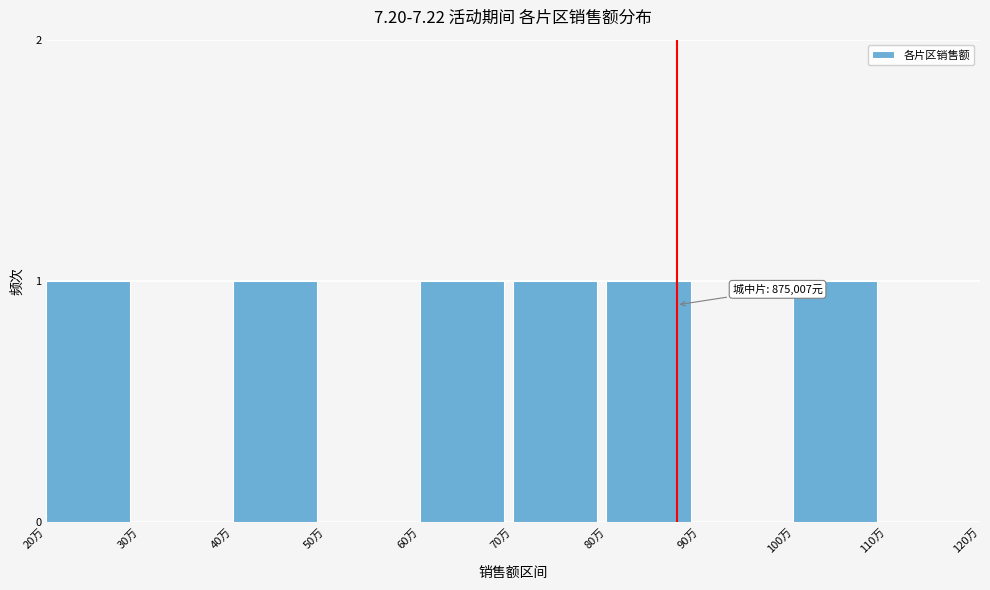

Reading left to right, extract all data points from this chart.

20万=1	30万=0	40万=1	50万=0	60万=1	70万=1	80万=1	90万=0	100万=1	110万=0